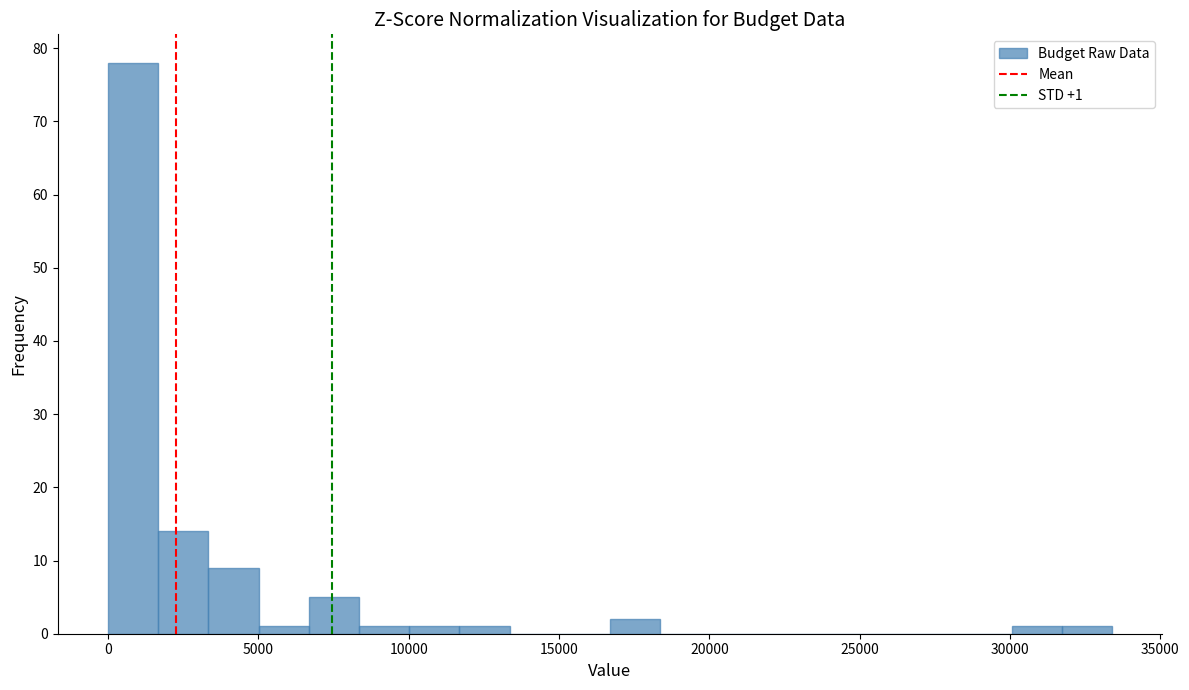

Read against the x-axis, roughly where is the centre of the tallest bar?

1000